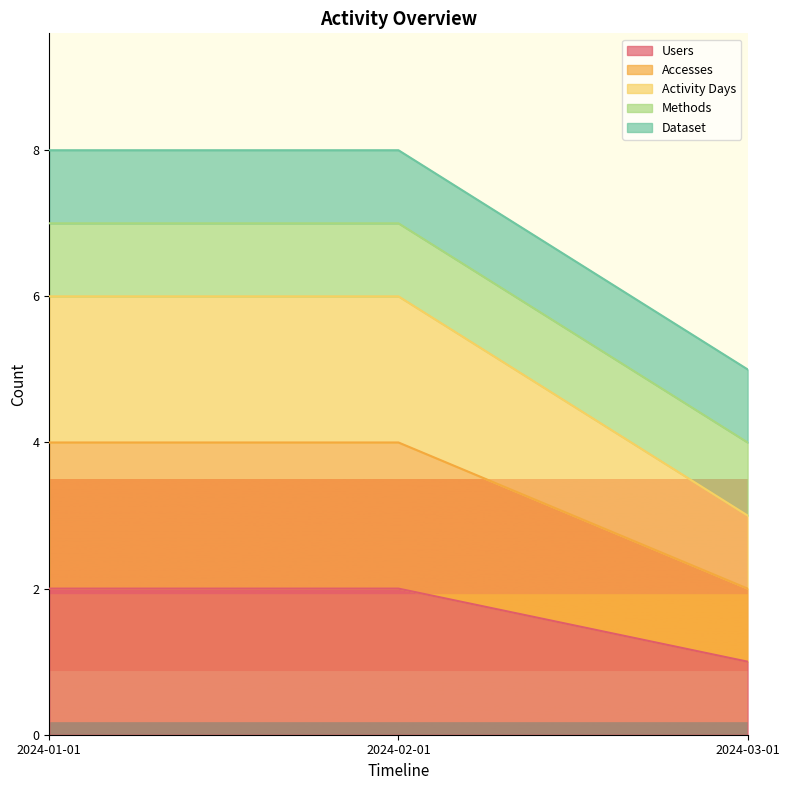

Count the Activity Days values in the range 3 to 6.

3